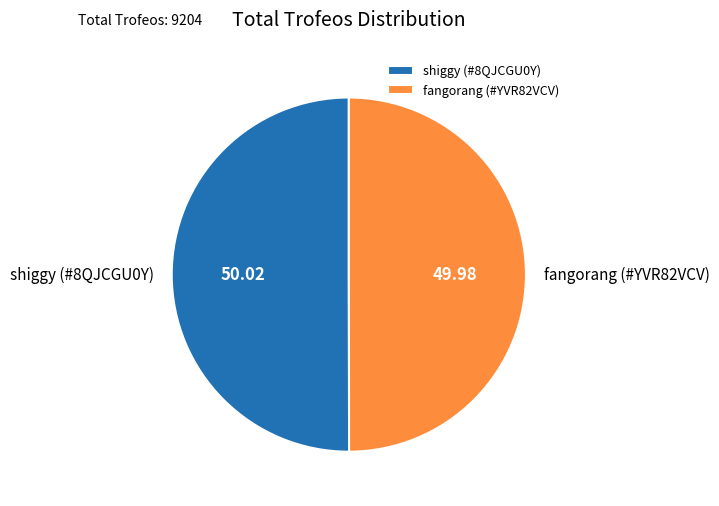

What is the ratio of the value at shiggy (#8QJCGU0Y) to the value at fangorang (#YVR82VCV)?

1.0